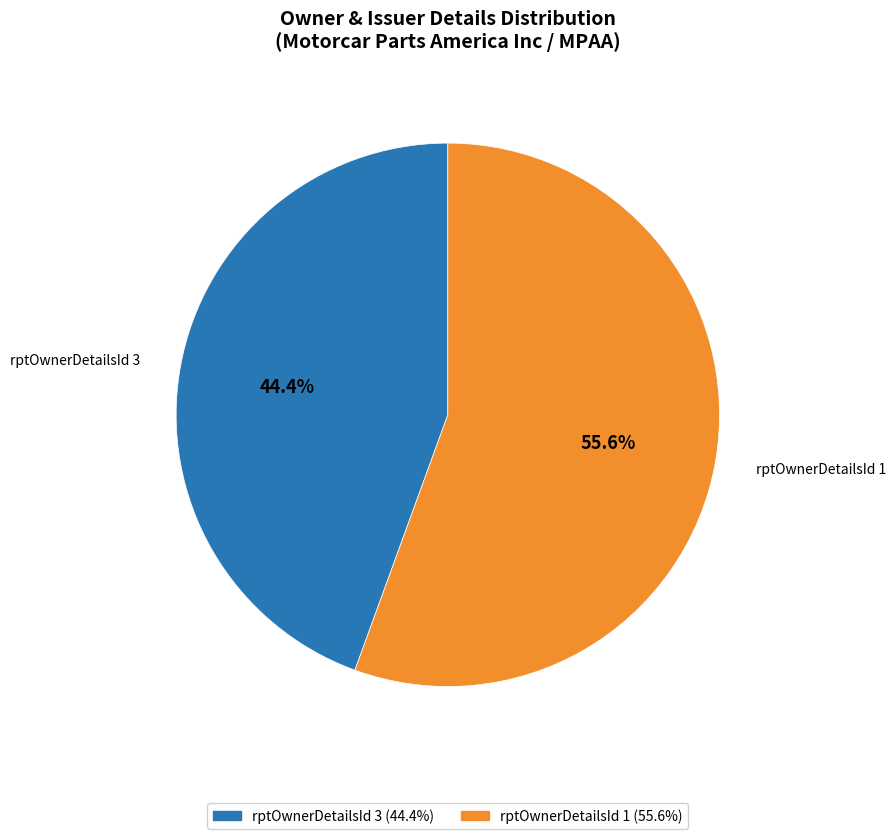

Does any single category account for the majority?

Yes